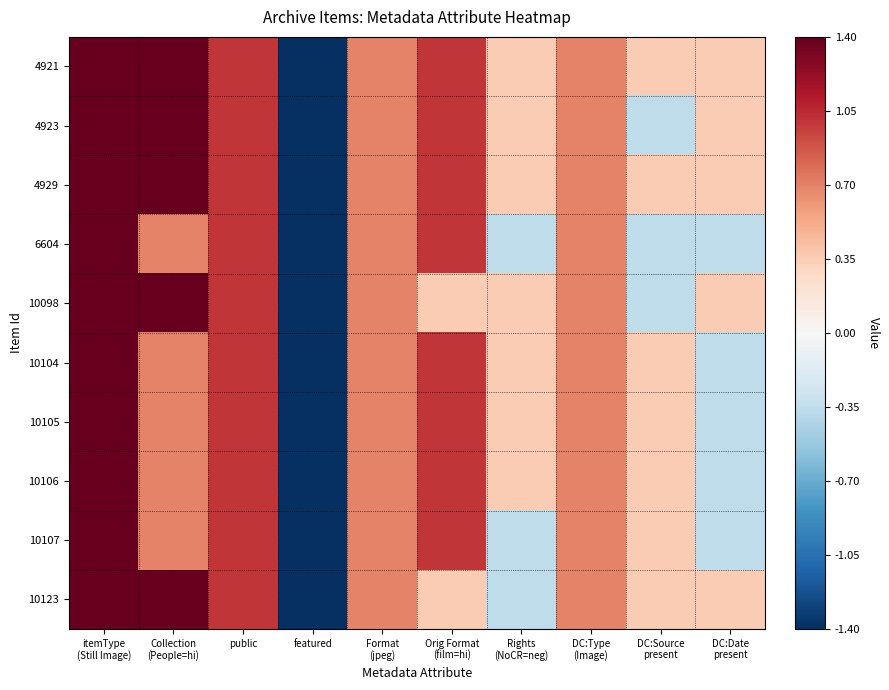

Which has a higher value, featured or Rights
(NoCR=neg)?

Rights
(NoCR=neg)